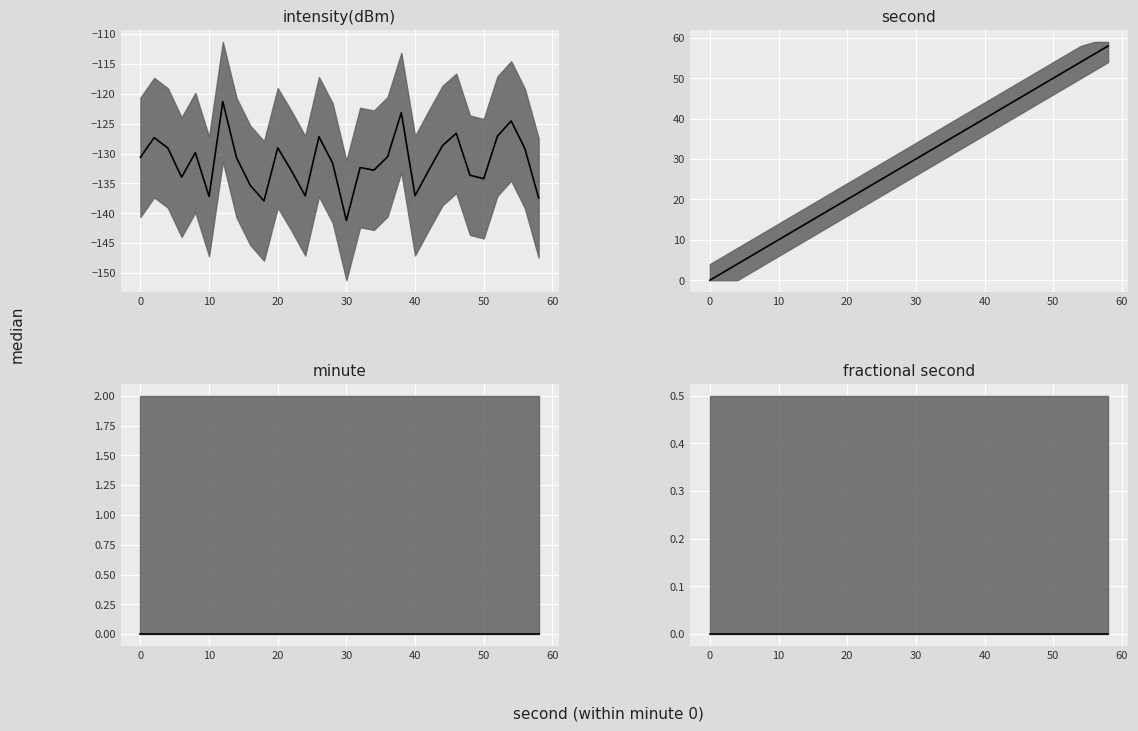

How many categories are shown in the chart?

30